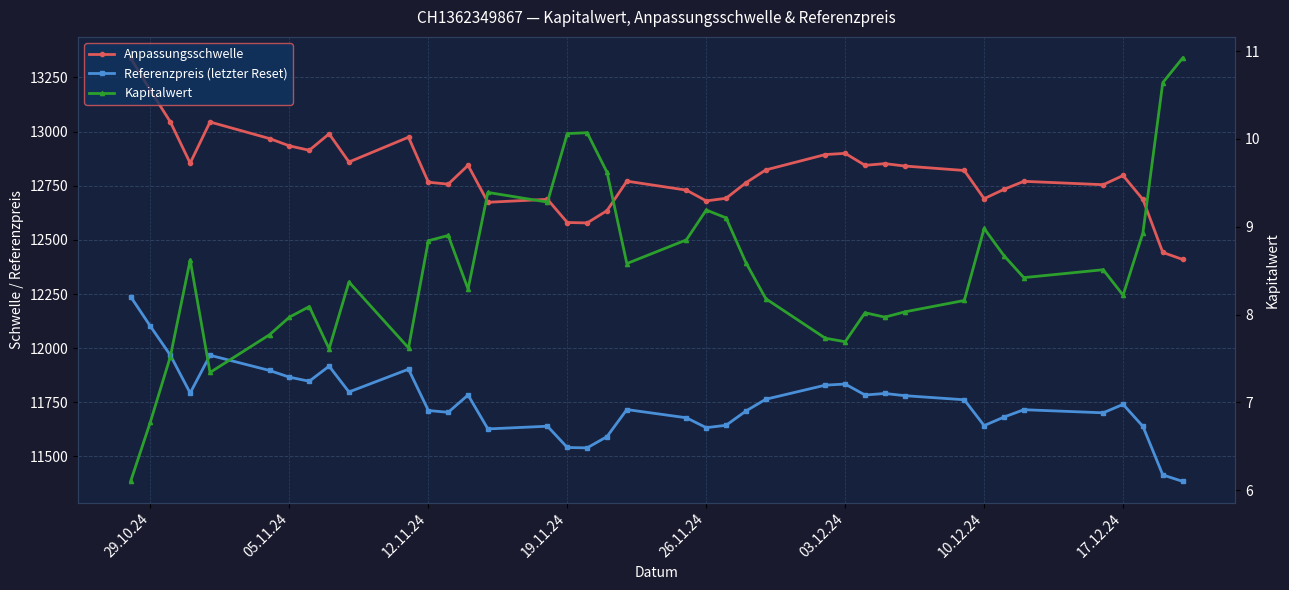

What is the highest value of the Kapitalwert series?

10.9